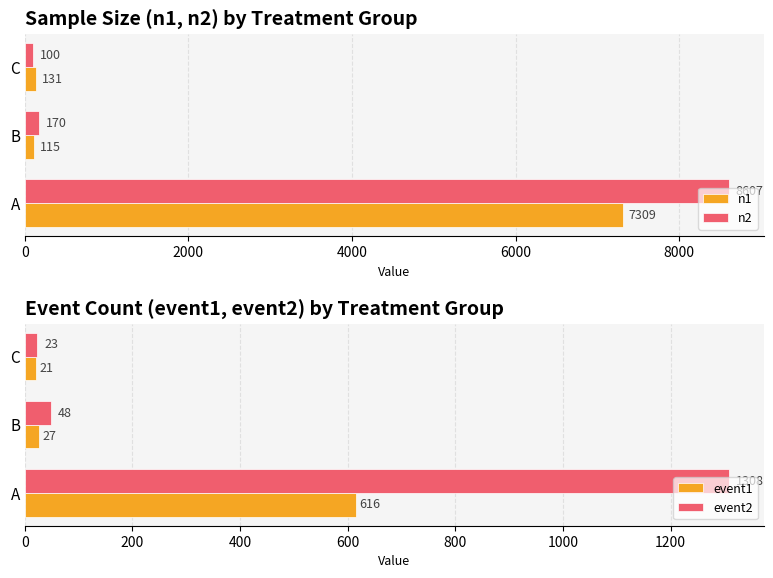

The n2 series shows 100 at C. True or false?

True